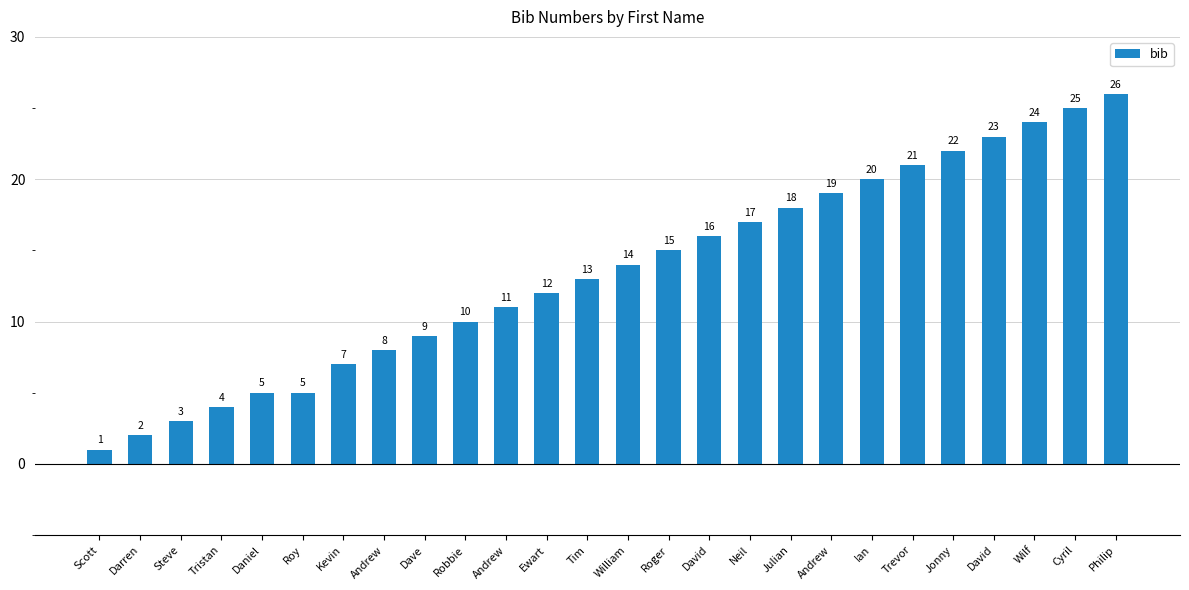

What is the greatest value displayed?

26